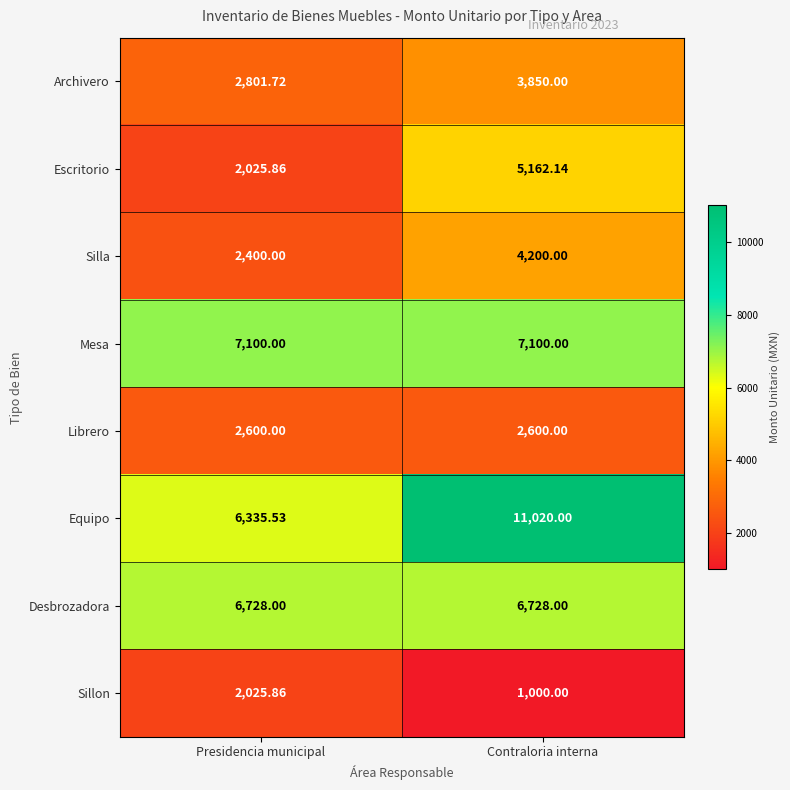

At which label is Escritorio closest to 3594?

Presidencia municipal